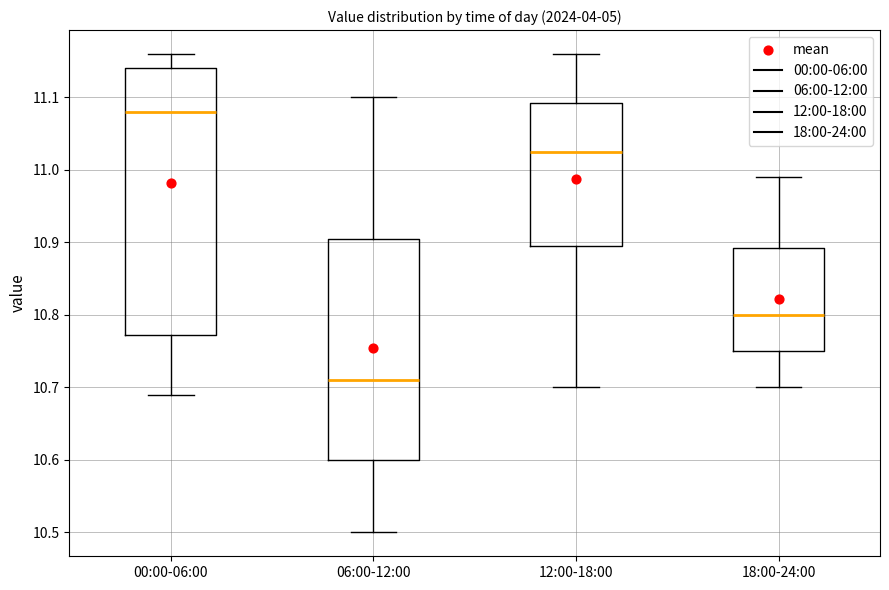

Where does the lower whisker of the box for 00:00-06:00 end on the y-axis? The values are not printed on the chart, so give them approximately, as read against the axis.

10.69